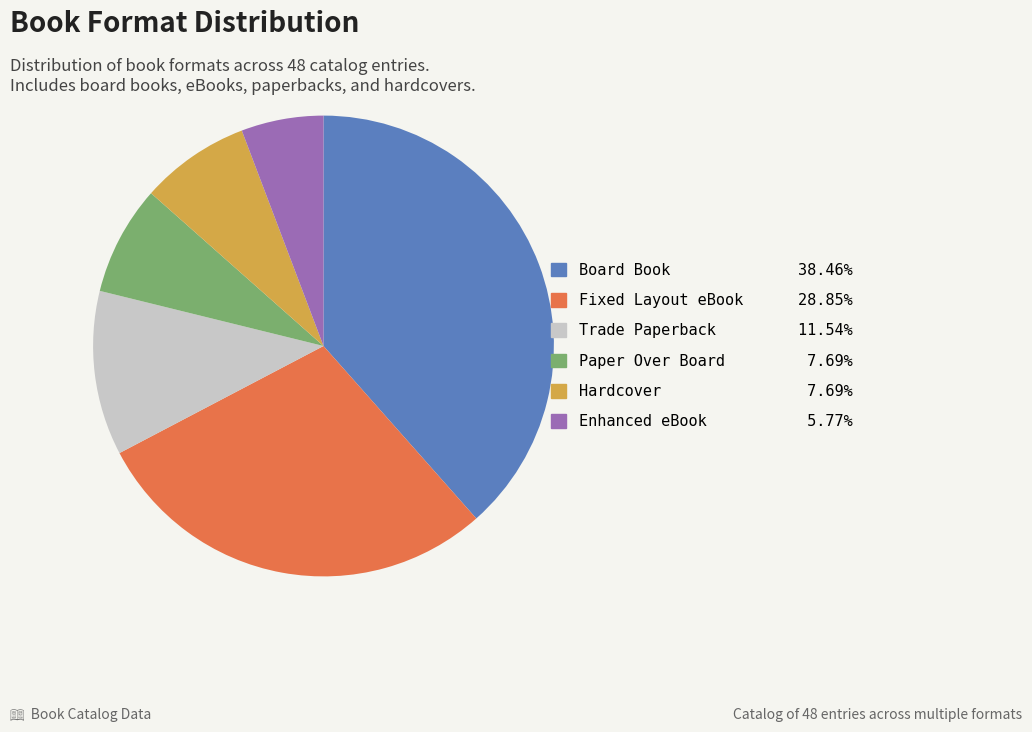

What is the largest slice in the pie chart?

Board Book